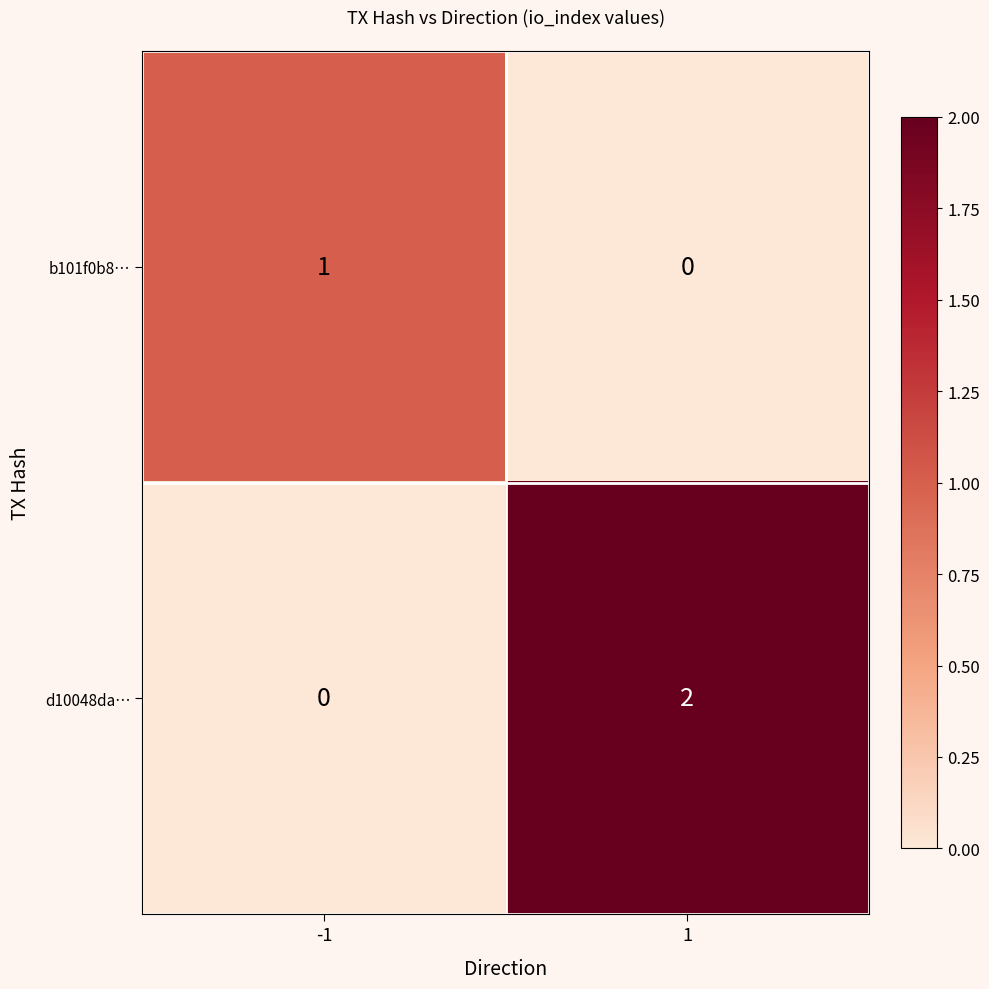

Is it true that d10048da… equals -1 at -1?

False